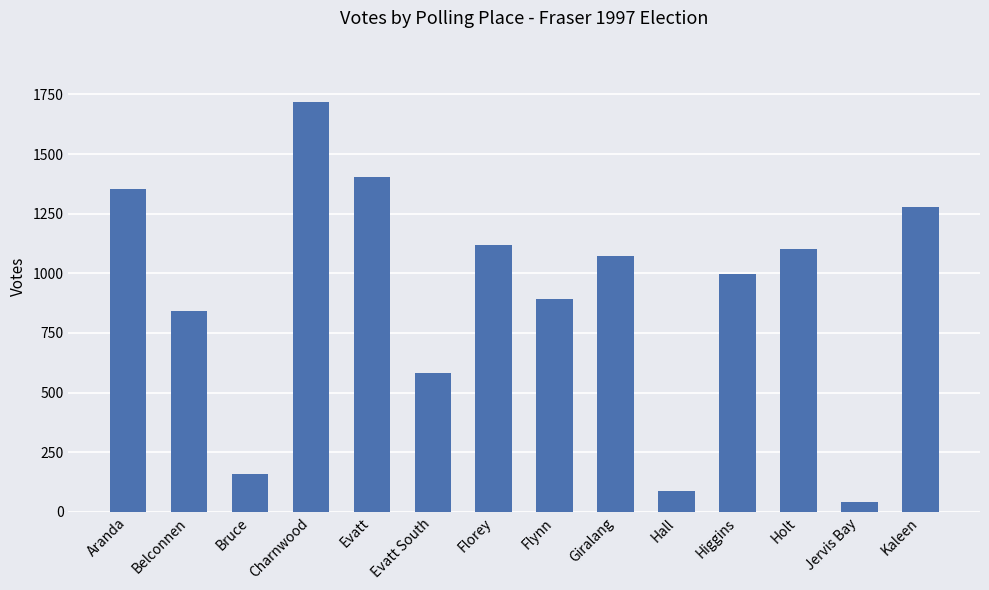

Which label corresponds to the largest value in the chart?

Charnwood